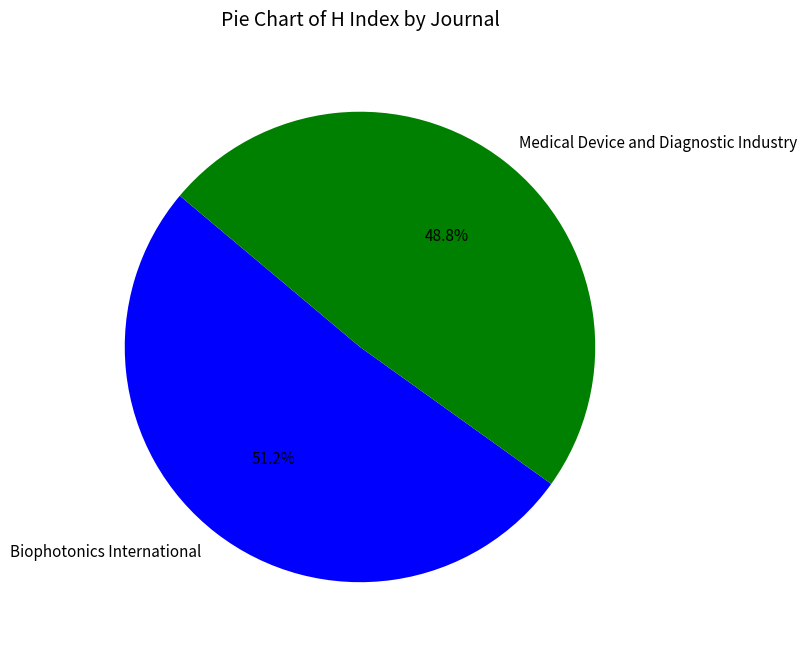

To the nearest percent, what is the difference between the Medical Device and Diagnostic Industry and Biophotonics International slice percentages?

2%